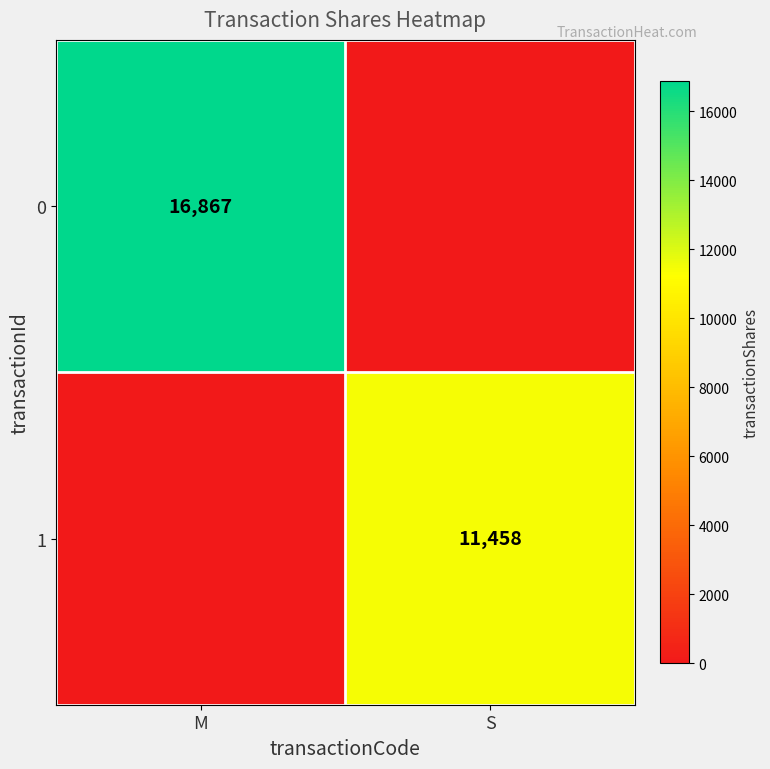

Is it true that 0 equals 16867 at M?

True